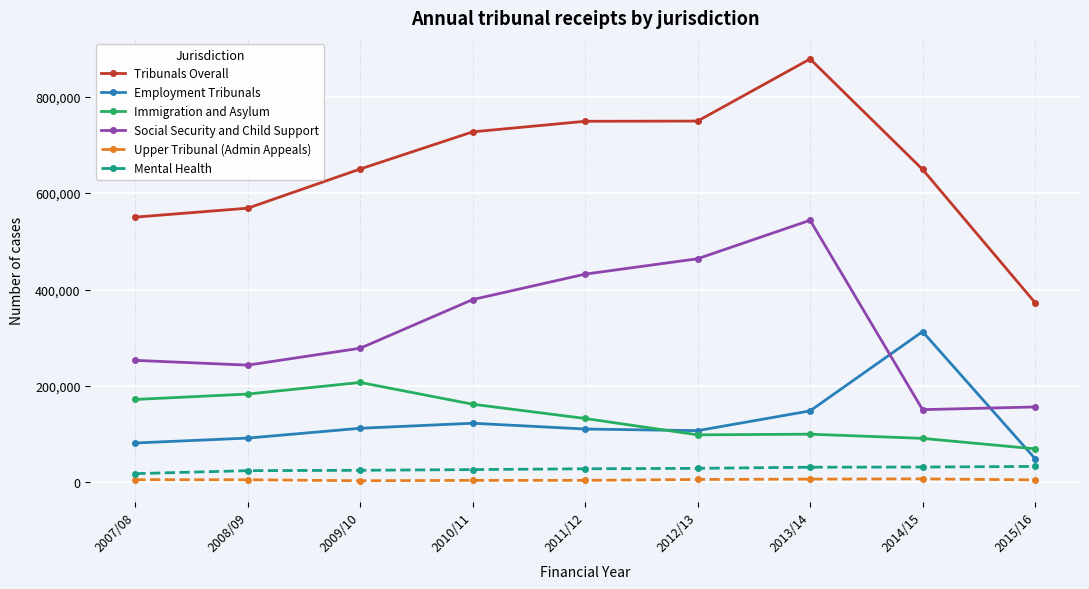

Does the chart display data point markers on the line(s)?

Yes